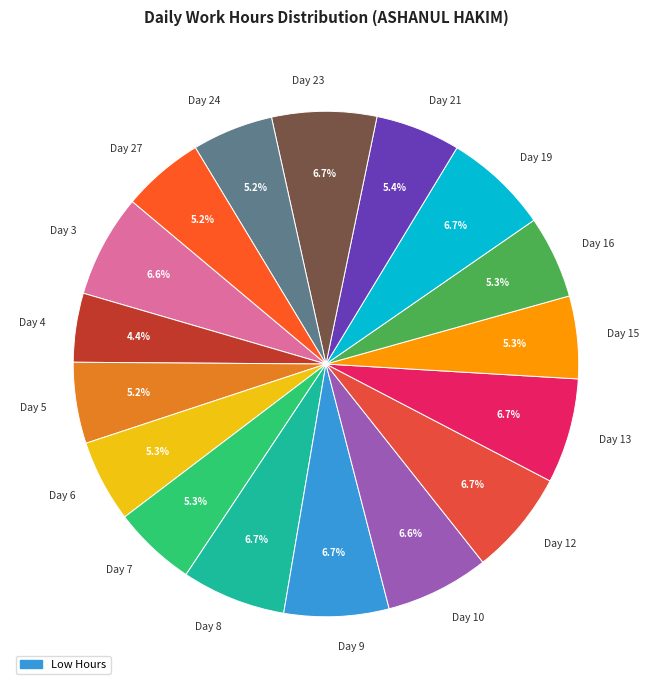

Which slice is the smallest?

Day 4